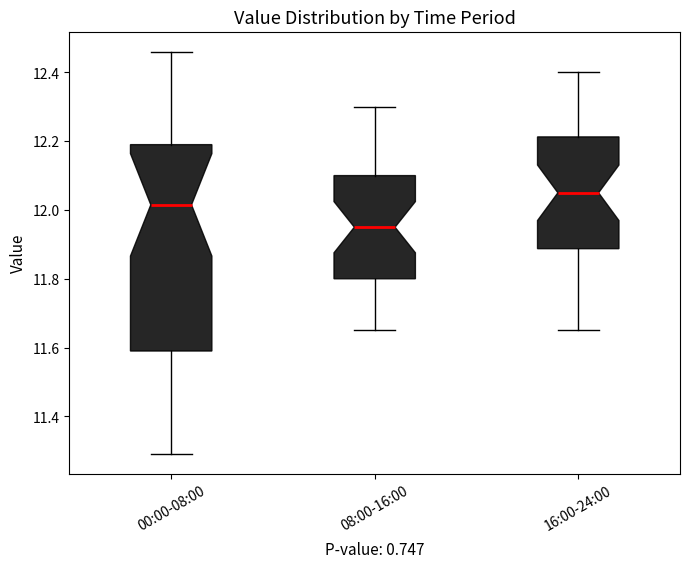

Which box's median line is the highest?

16:00-24:00